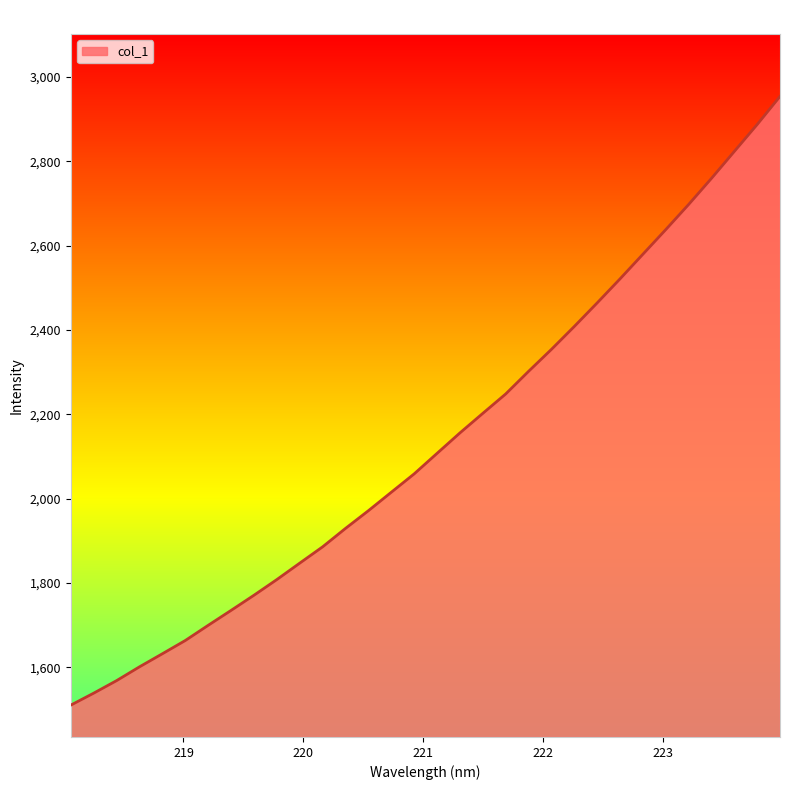

Does the chart display data point markers on the line(s)?

No